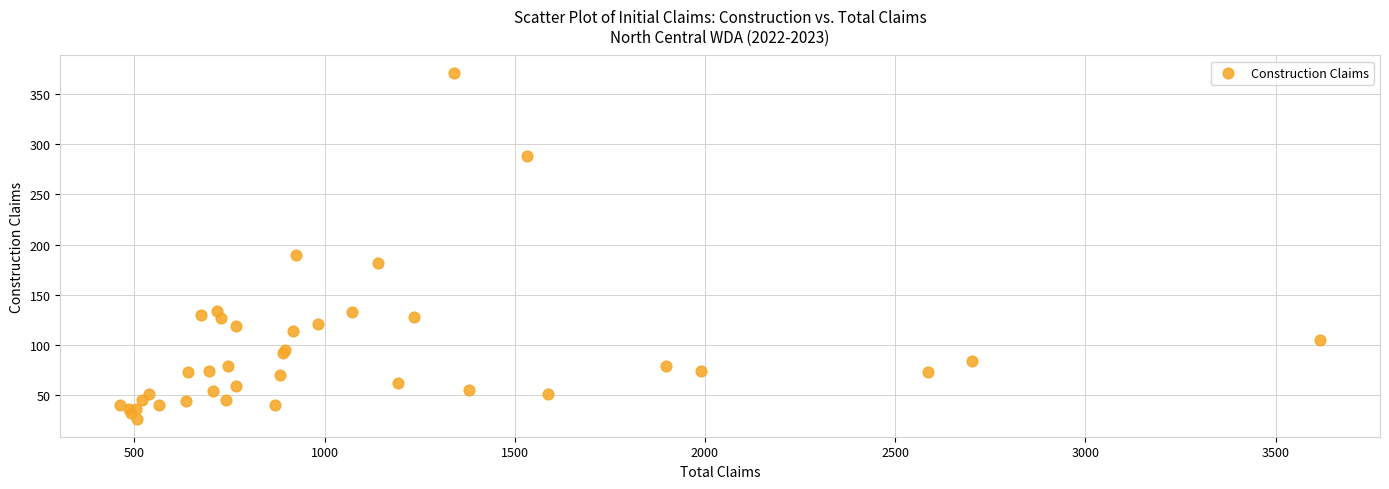

What Y value in the scatter plot is closest to 198?

190